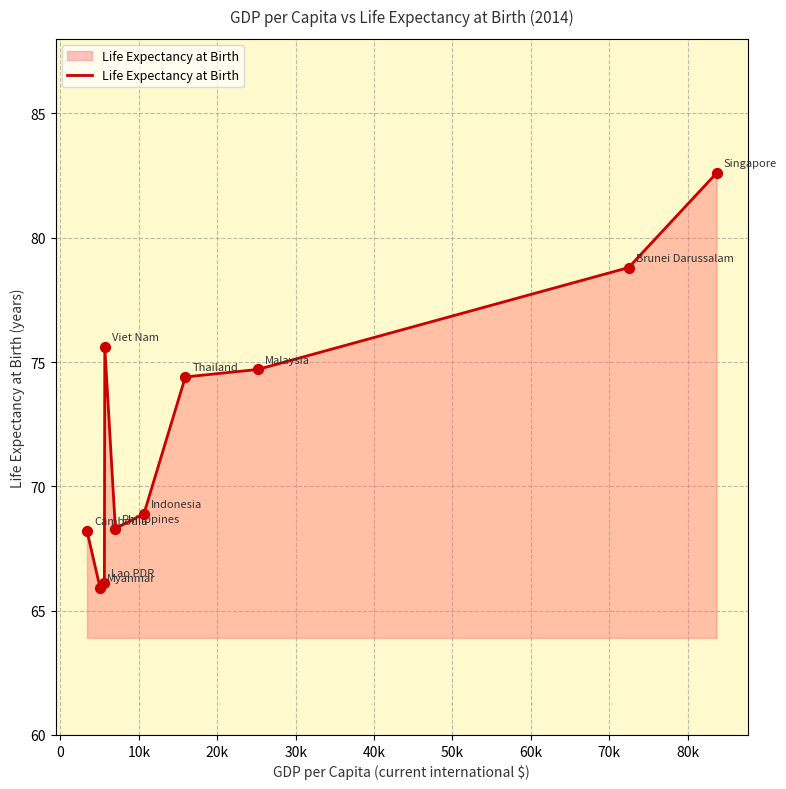

What is the difference between the maximum and minimum values?

16.7